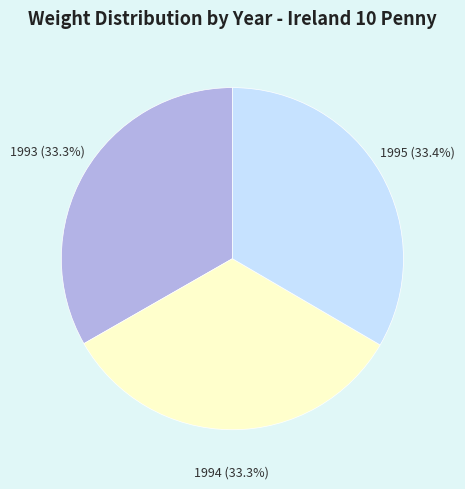

What percentage do 1994 and 1995 together represent?

66.7%